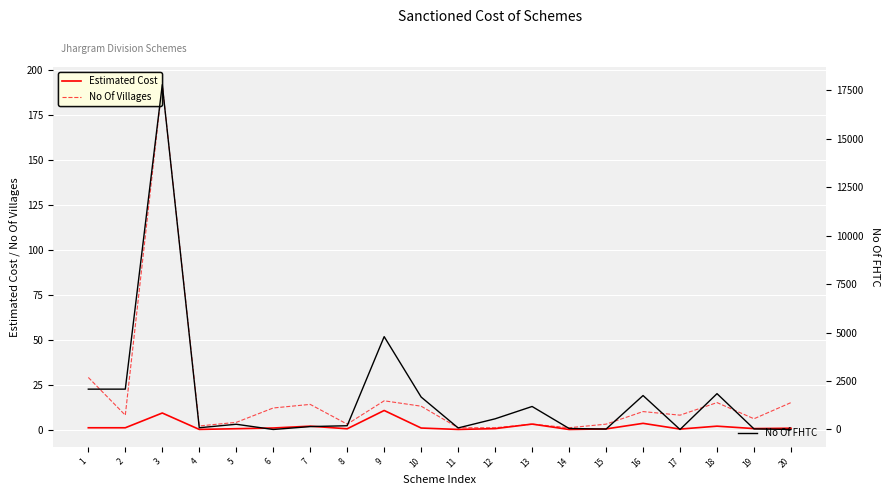

Which has a higher value, 9 or 1?

9